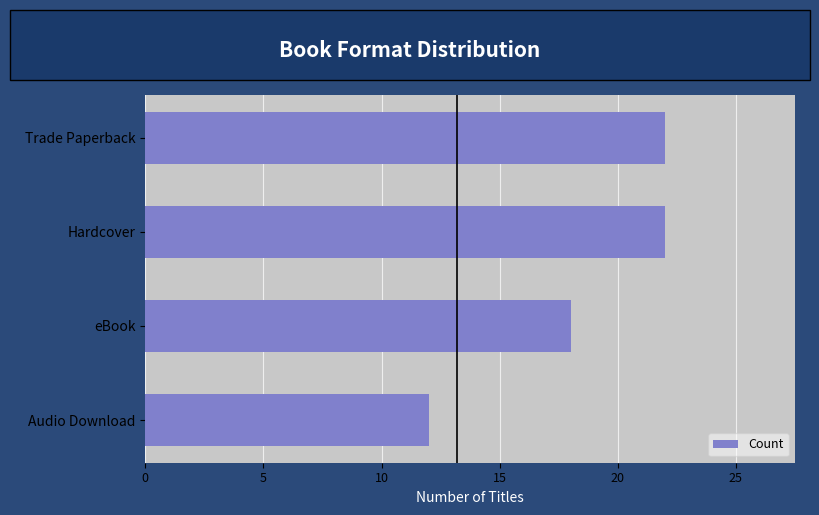

Is it true that the value at eBook is 23?

False